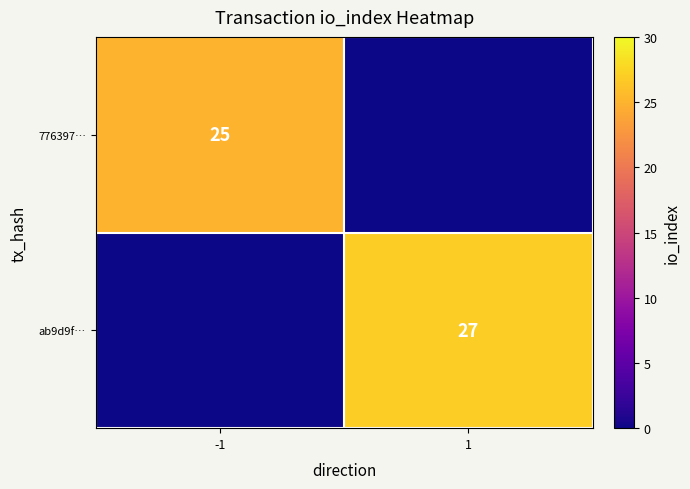

Is it true that 776397… equals 17 at -1?

False